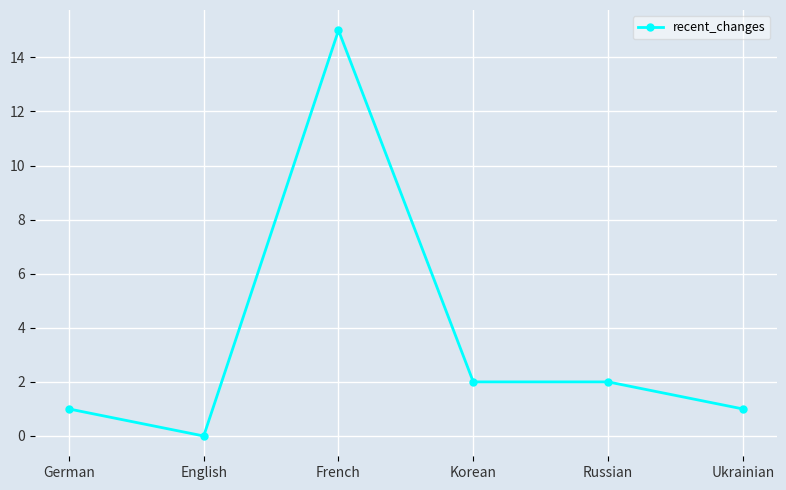

True or false: the data has more than 2 interior local peaks.

False